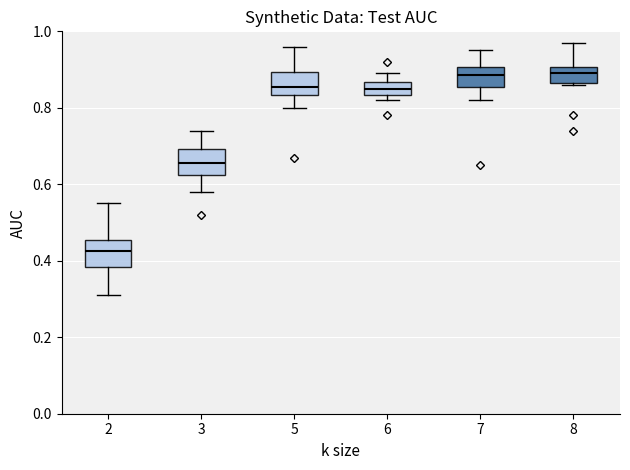

Where does the median line of the box at x = 3 sit on the y-axis? The values are not printed on the chart, so give them approximately, as read against the axis.

0.66